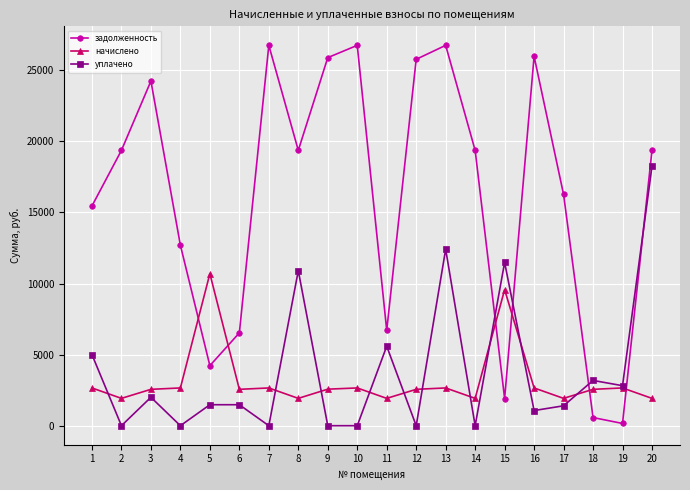

How many values in the задолженность series are below 19368?

9